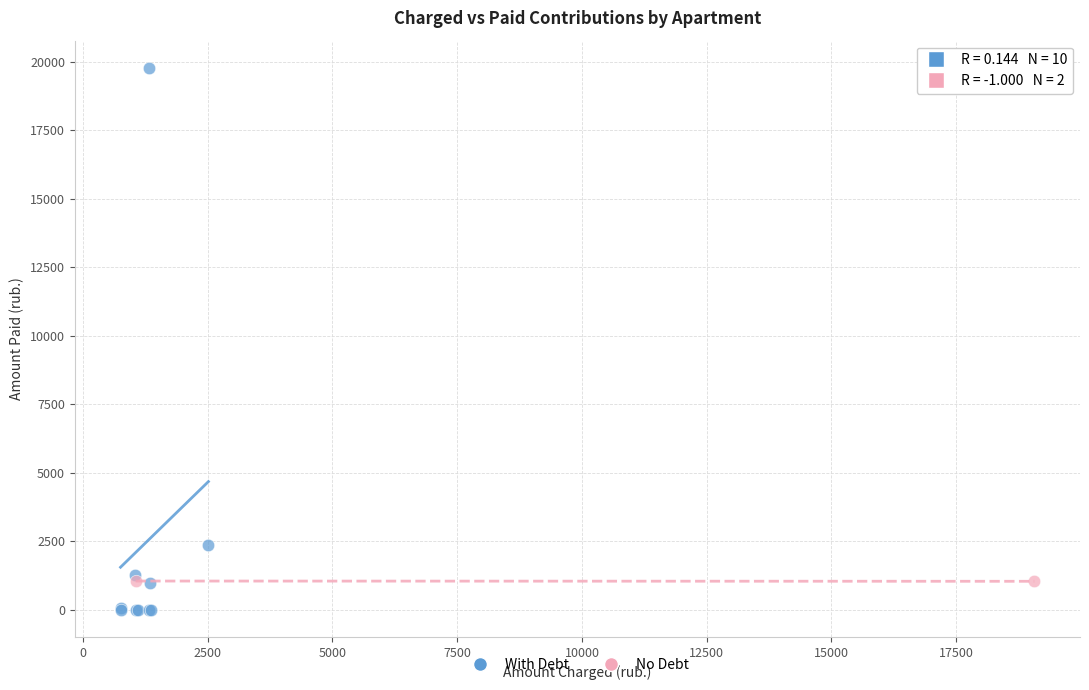

What are all the series names shown in the legend?

With Debt, No Debt